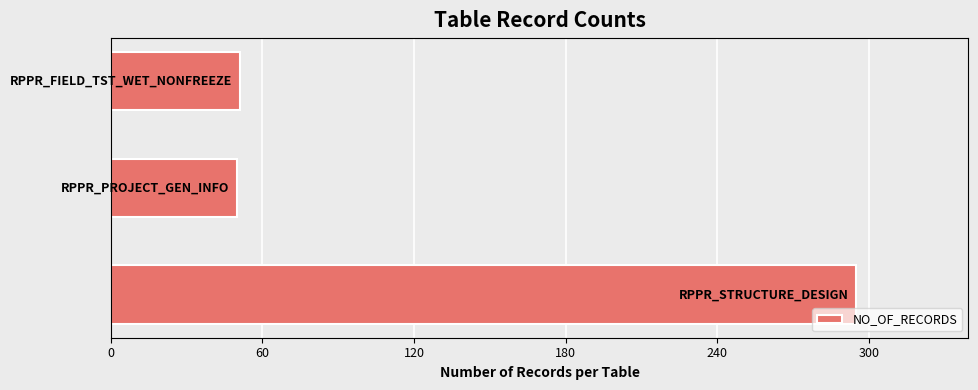

What is the difference between the maximum and minimum values?

245